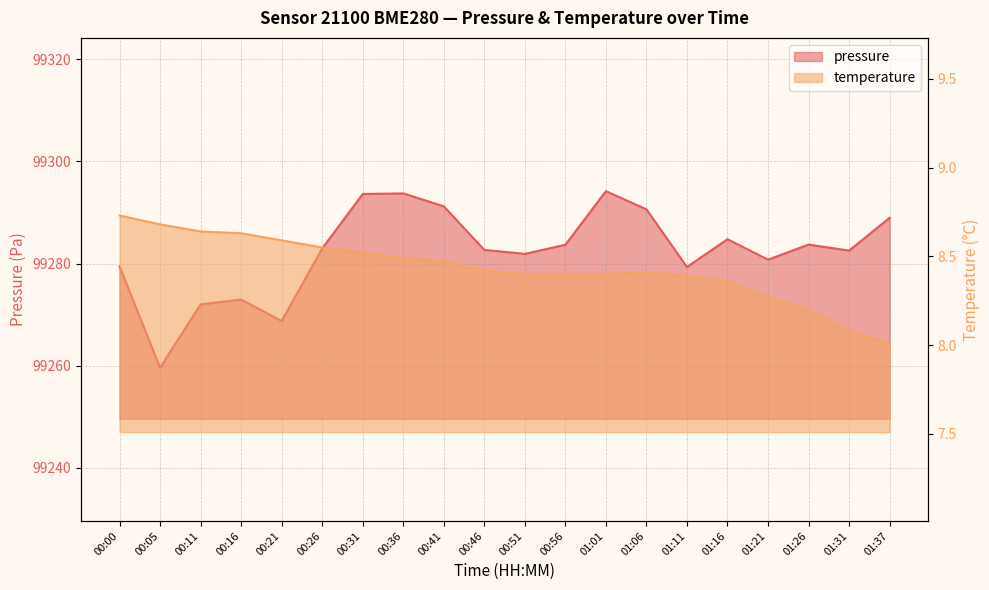

Read the temperature value at 00:41.

8.5